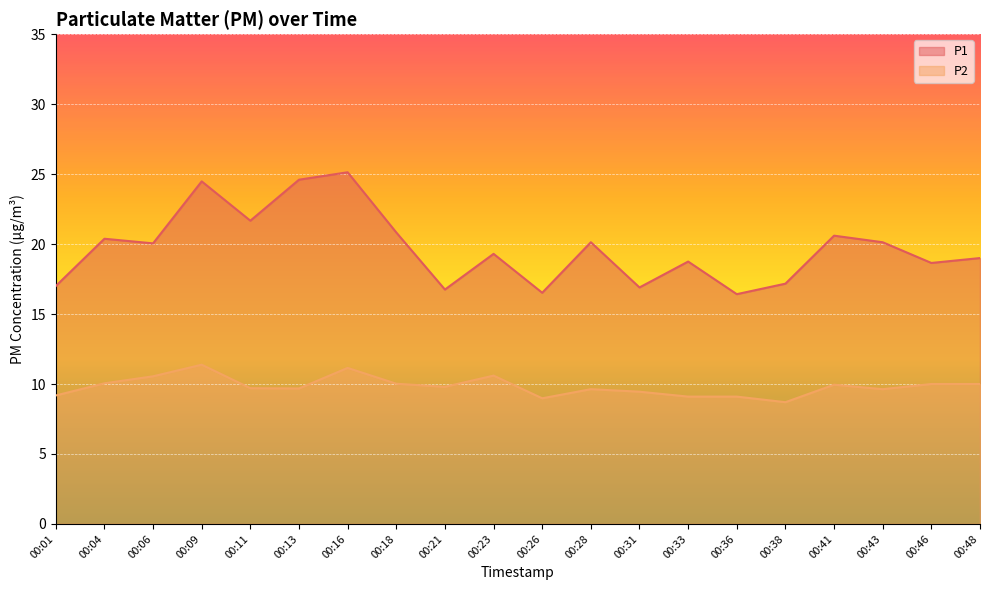

True or false: P2 and P1 cross at least once.

False